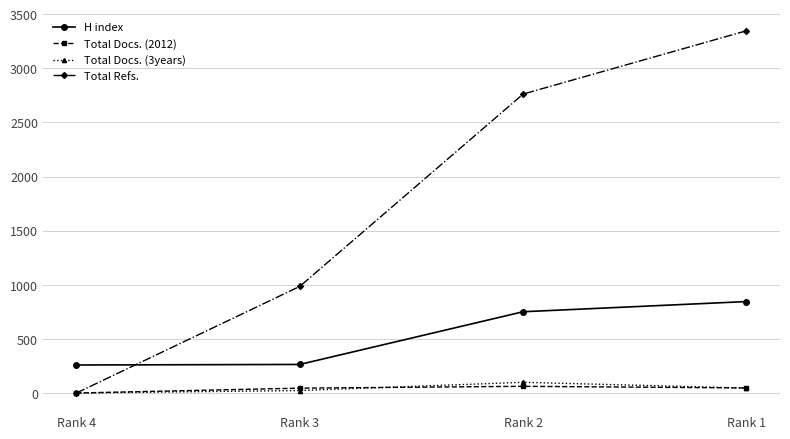

Which series has the largest range (max minus min)?

Total Refs.